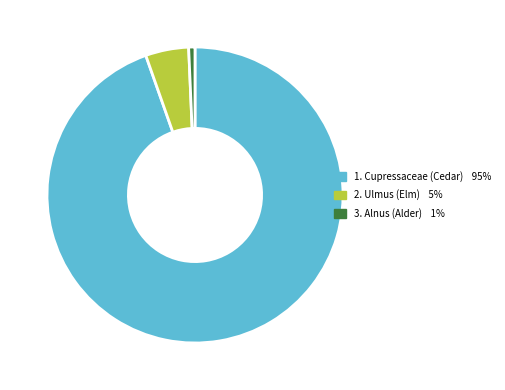

Does any single category account for the majority?

Yes